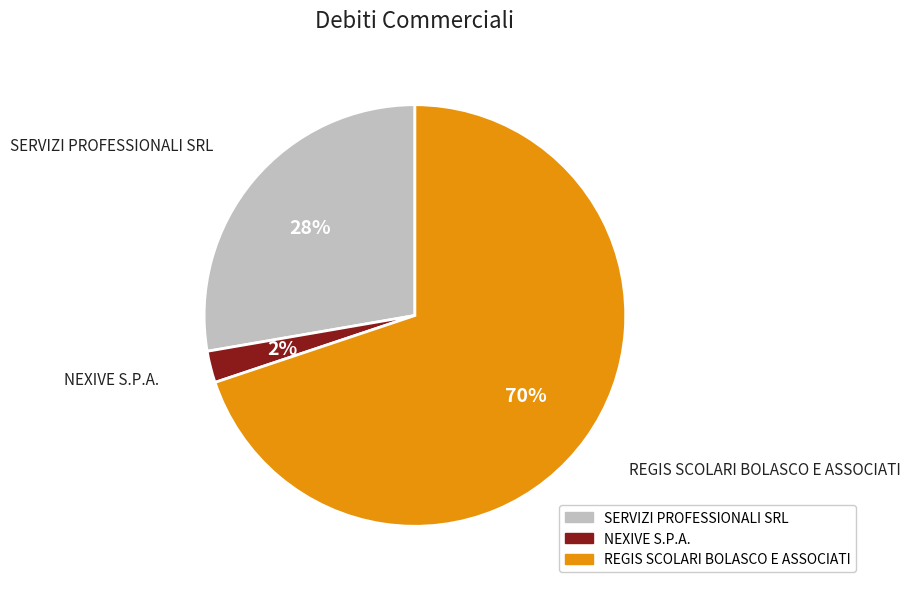

Is the sum of NEXIVE S.P.A. and REGIS SCOLARI BOLASCO E ASSOCIATI greater than half?

Yes